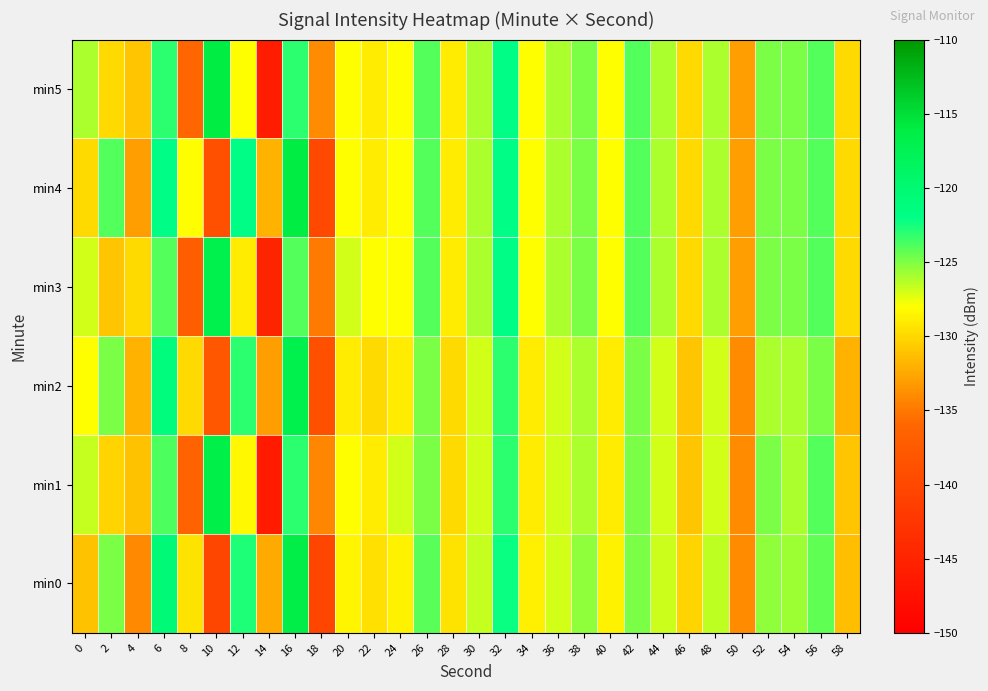

Which category has the lowest value across all series?

14